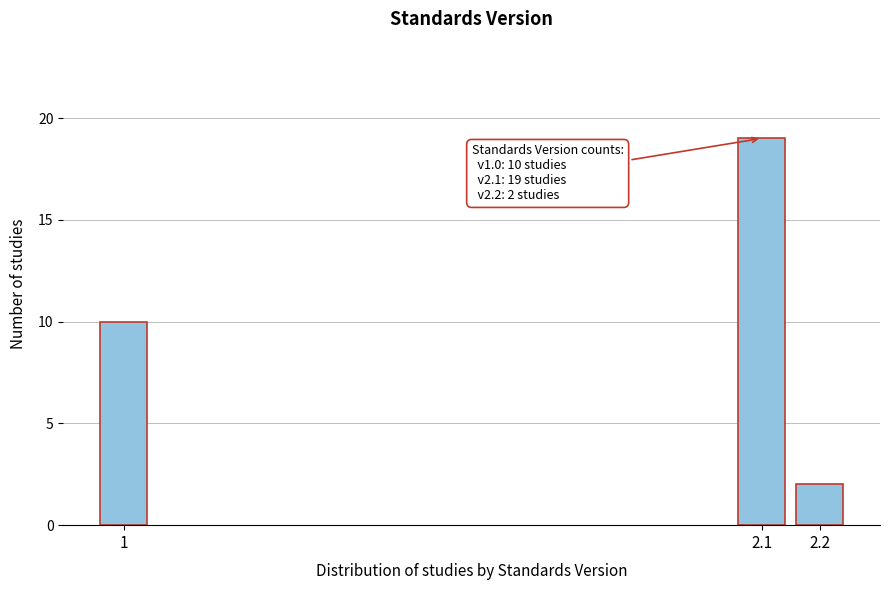

Reading right to left, transcribe all the data shown in this chart.

2.2=2	2.1=19	1=10